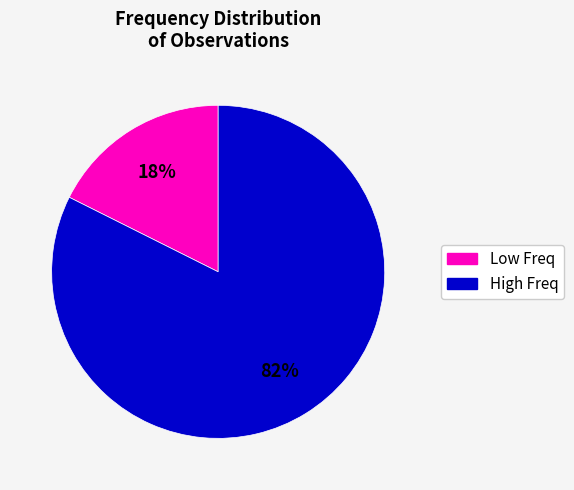

Is there any slice that represents more than half of the pie?

Yes